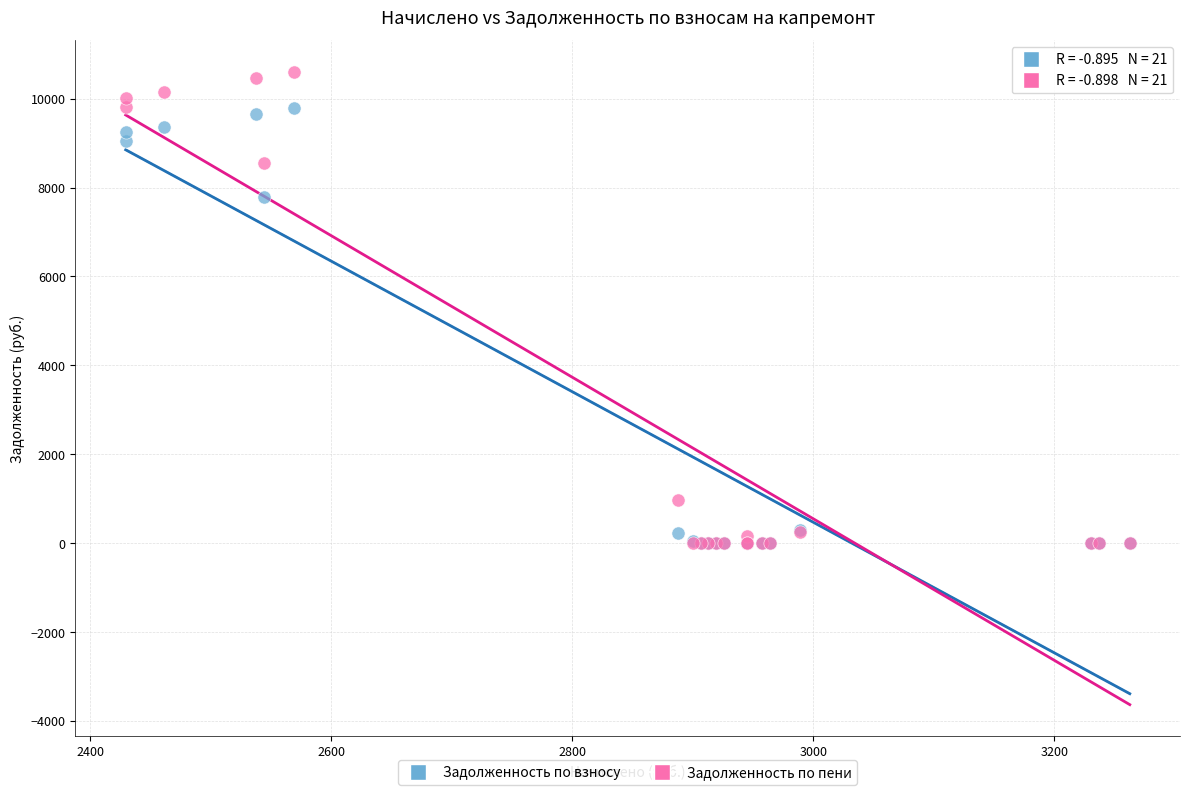

Which series reaches the maximum Y coordinate?

Задолженность по пени